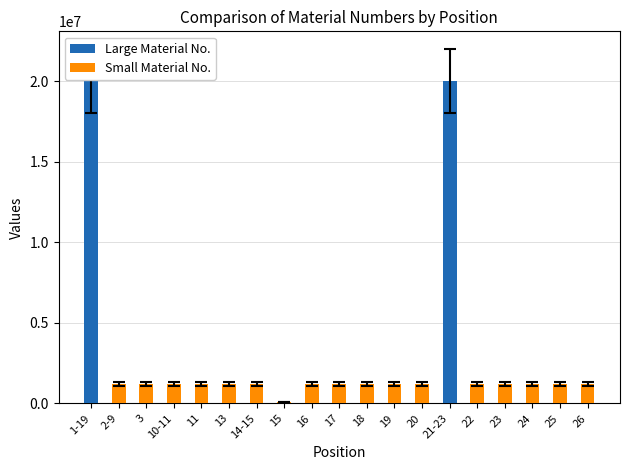

Which label corresponds to the smallest value in the chart?

15